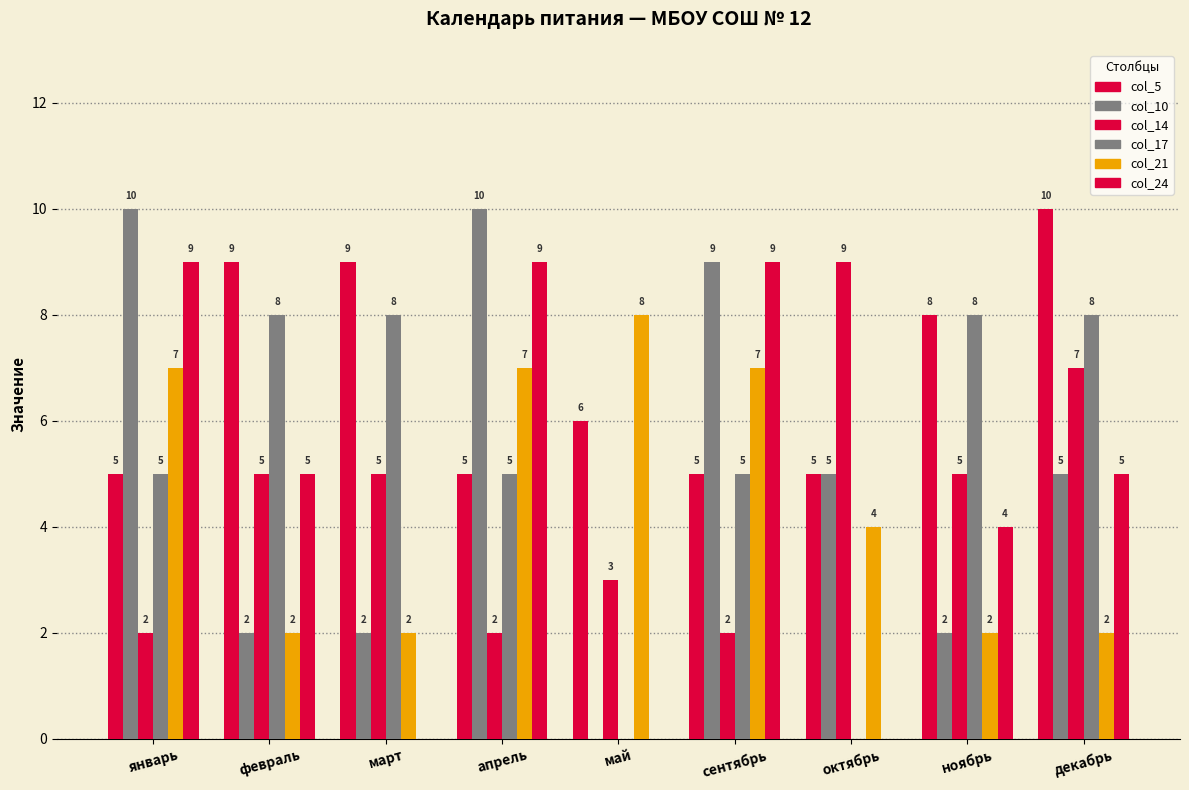

Does the chart contain stacked bars?

No